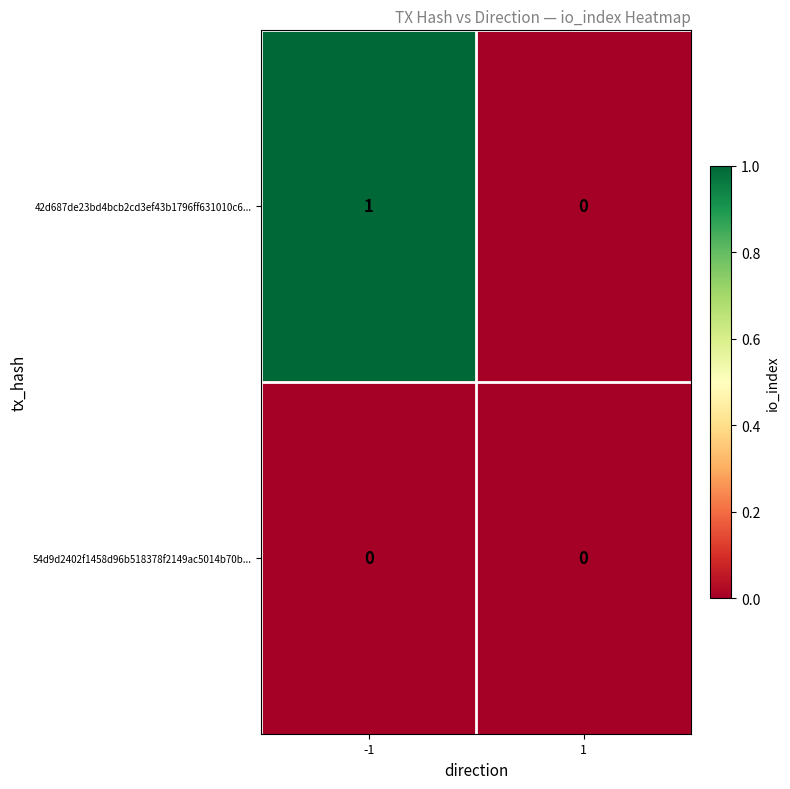

At which category is the sum across all series the highest?

-1